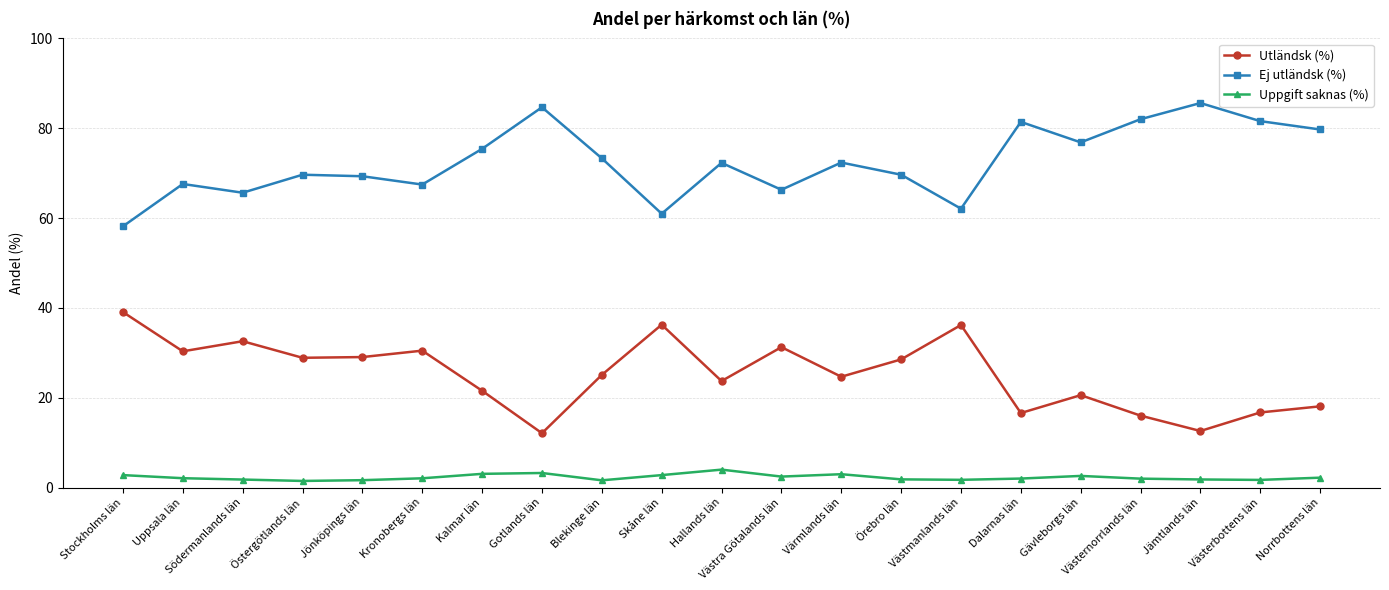

What is the spread (max minus min) of values at Gävleborgs län?

74.3